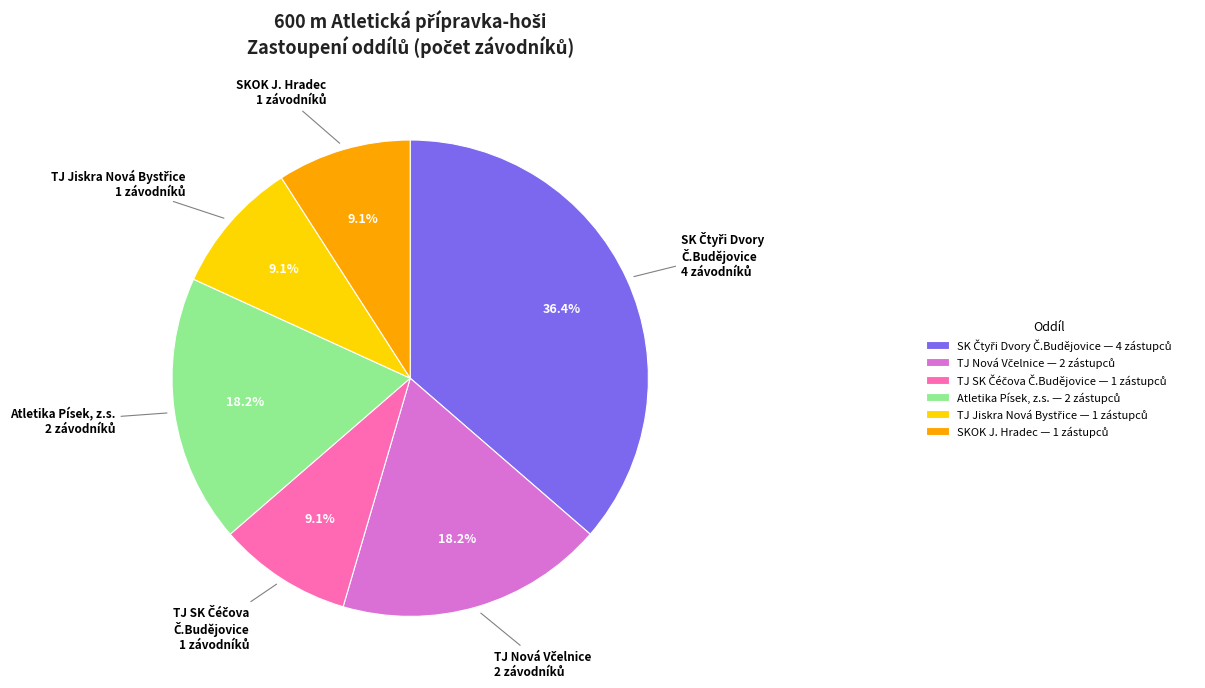

Is there any slice that represents more than half of the pie?

No